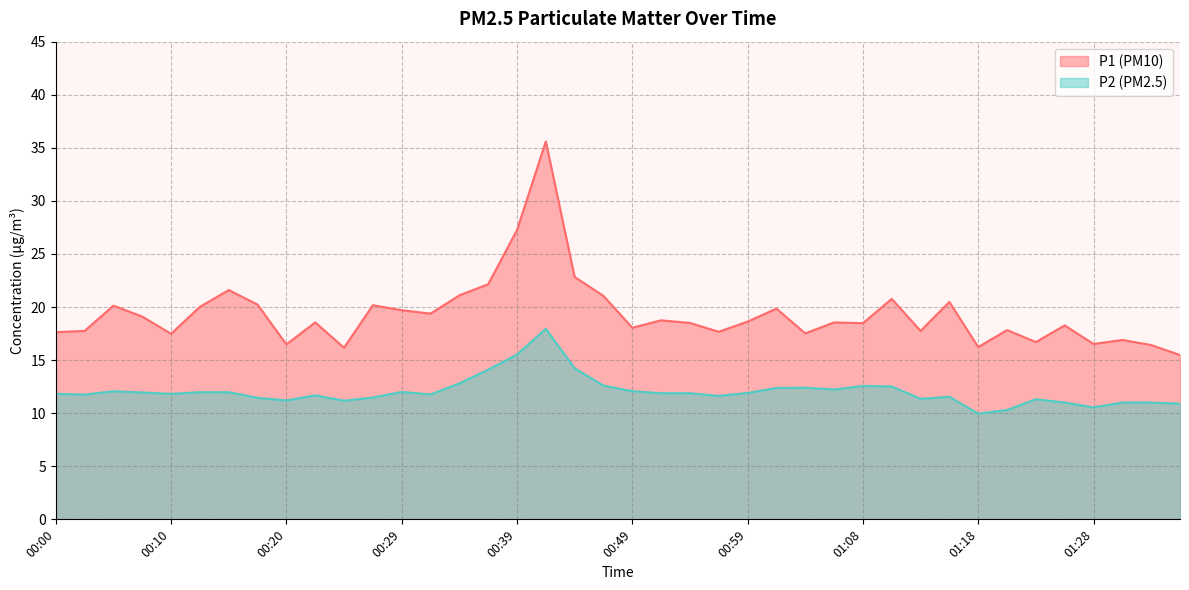

What is the label of the 33rd point from the left?

01:18